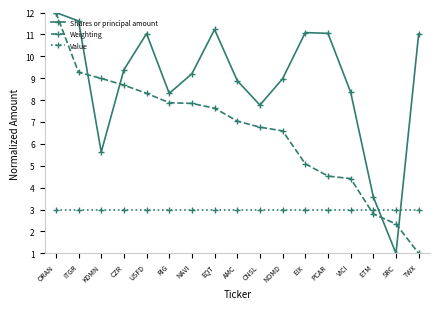

What is the average value of the Shares or principal amount series?

8.8